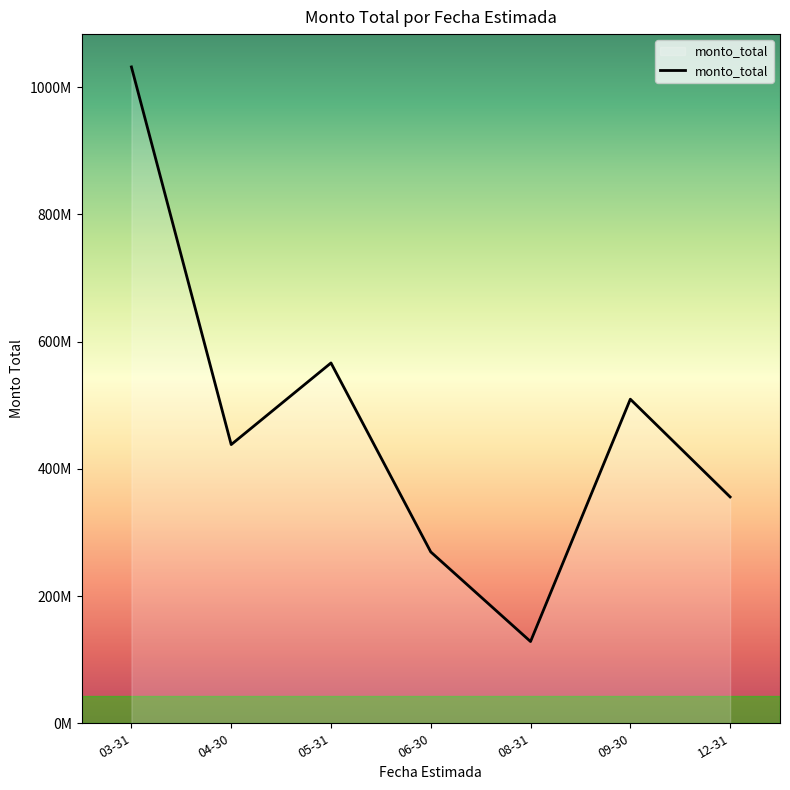

The chart shows a value of 128484000 at 08-31. True or false?

True